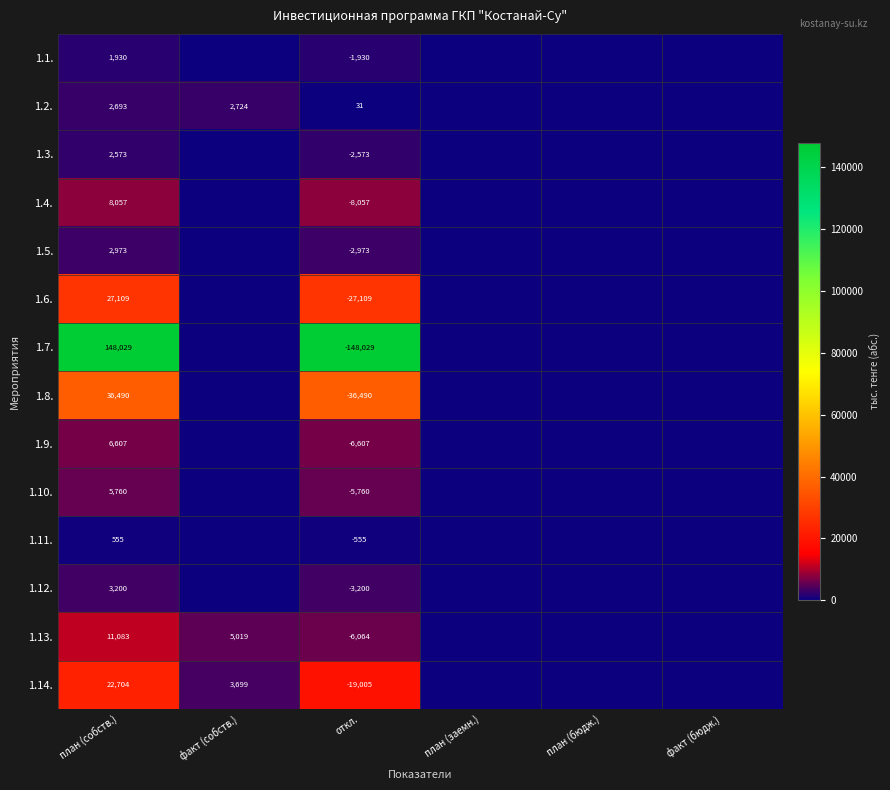

At how many categories does at least one series exceed 41589?

2